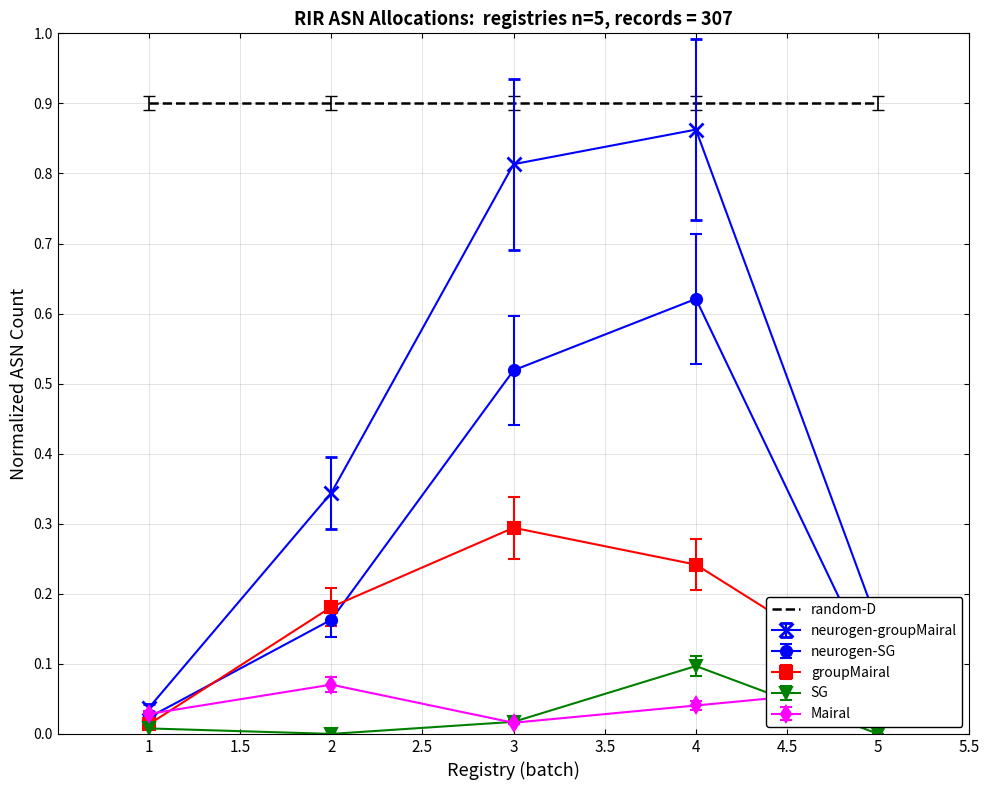

Which series changed the most between 2 and 3?

neurogen-groupMairal